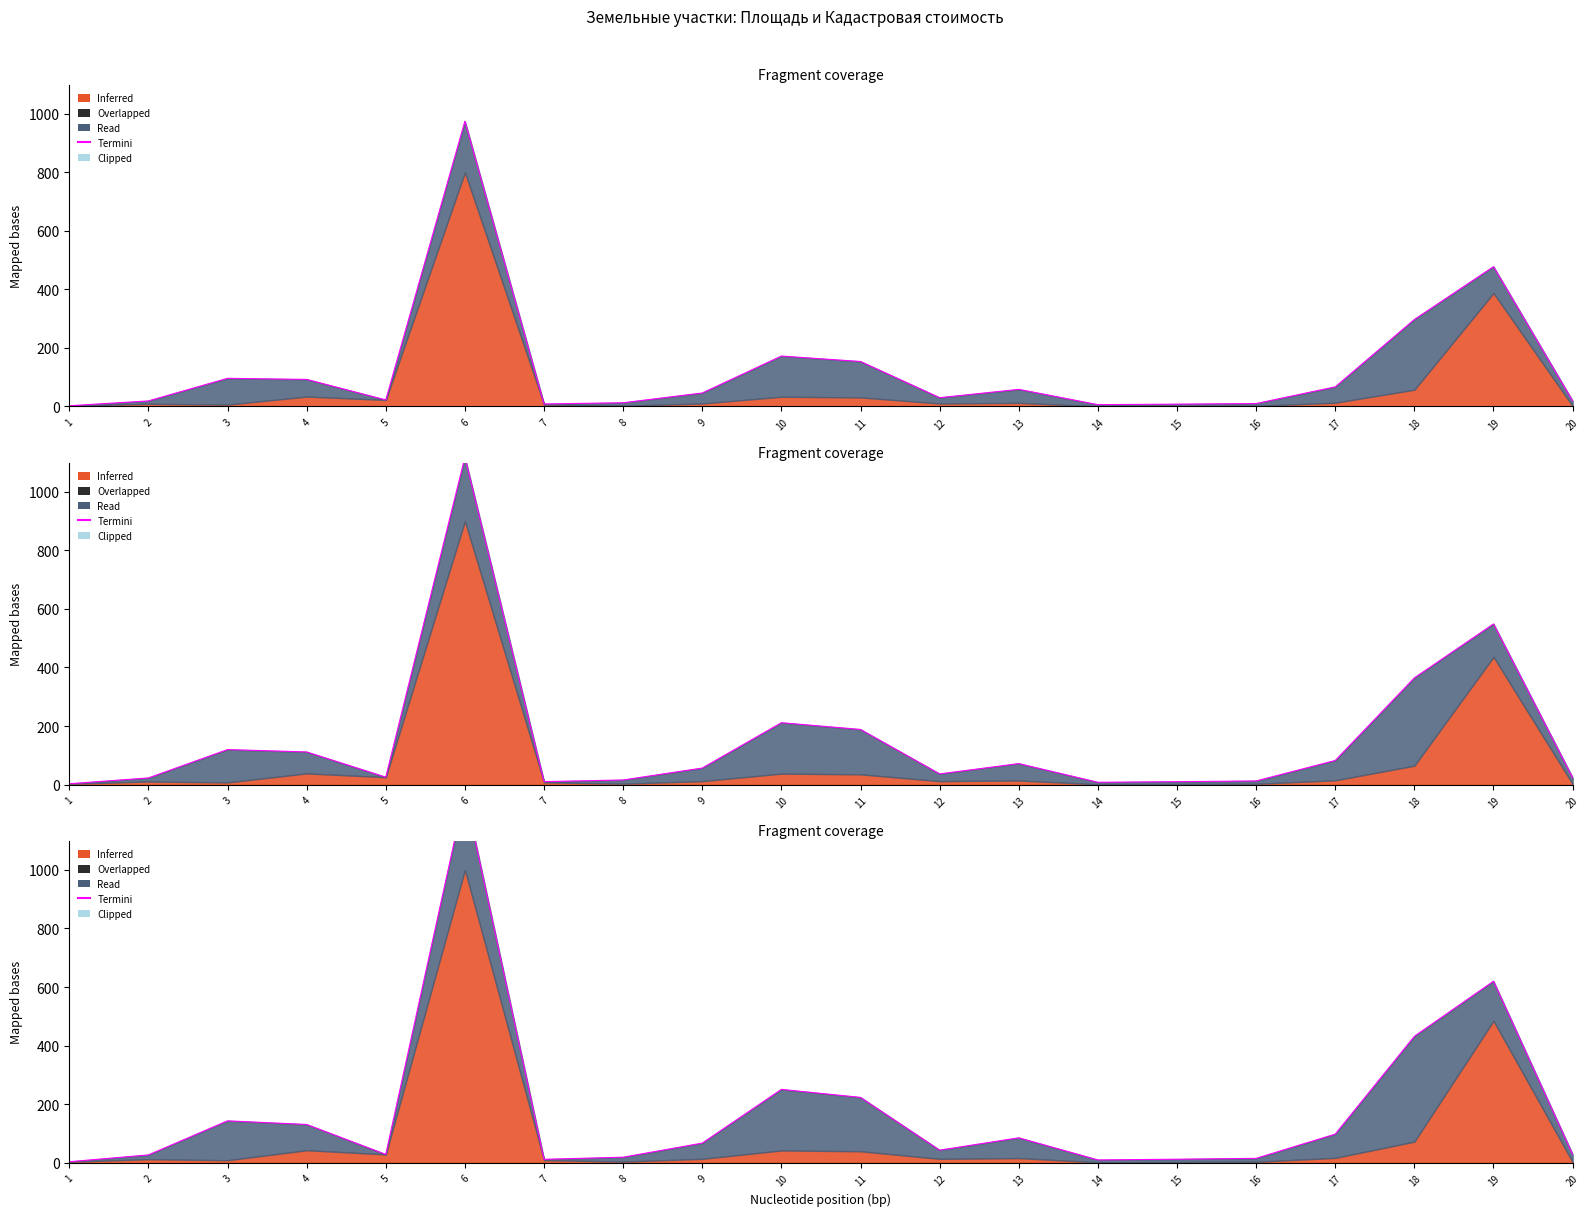

Reading left to right, list all the values displayed in this chart.

3.1	26.3	142.7	130.3	28.0	1262.0	11.3	18.5	66.7	250.2	222.9	42.6	84.7	9.2	11.6	14.6	97.4	431.7	619.8	28.2